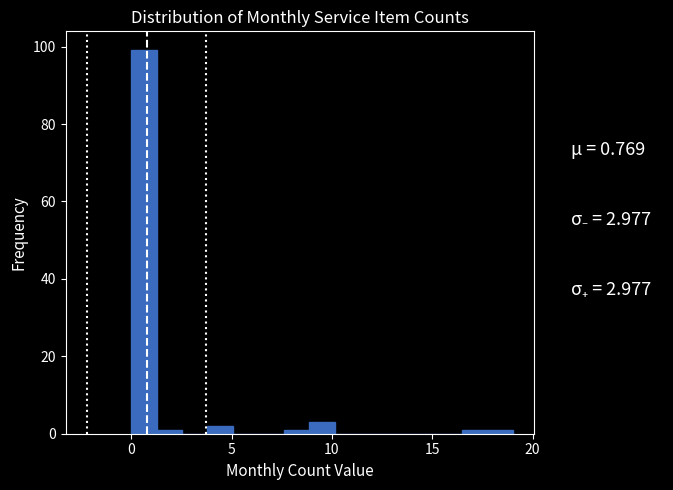

Around what value on the x-axis is the tallest bar? Give the approximate position of its centre, as read against the axis.

0.5